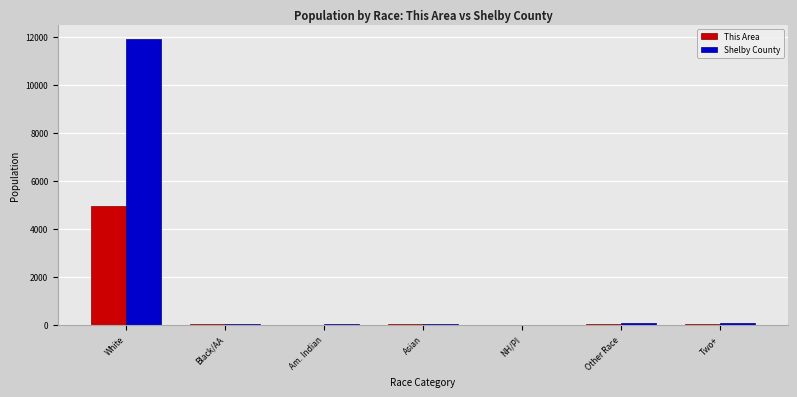

How many groups of bars are there?

7